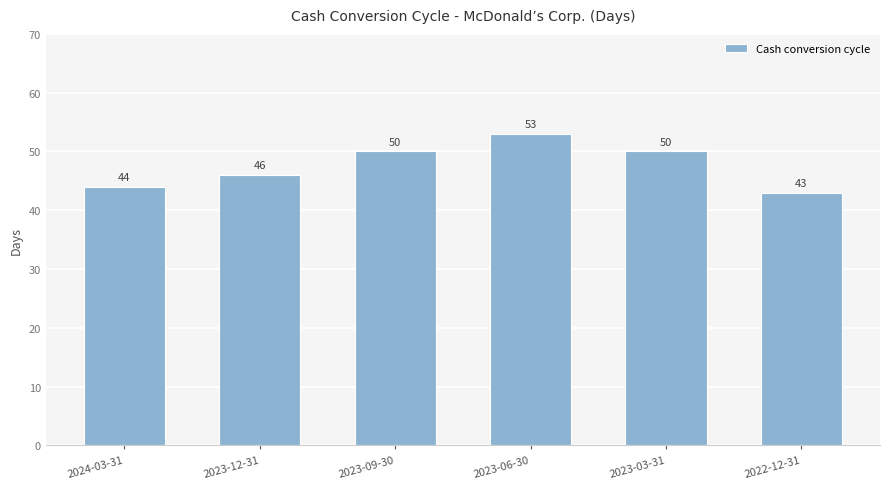

The chart shows a value of 15 at 2023-03-31. True or false?

False